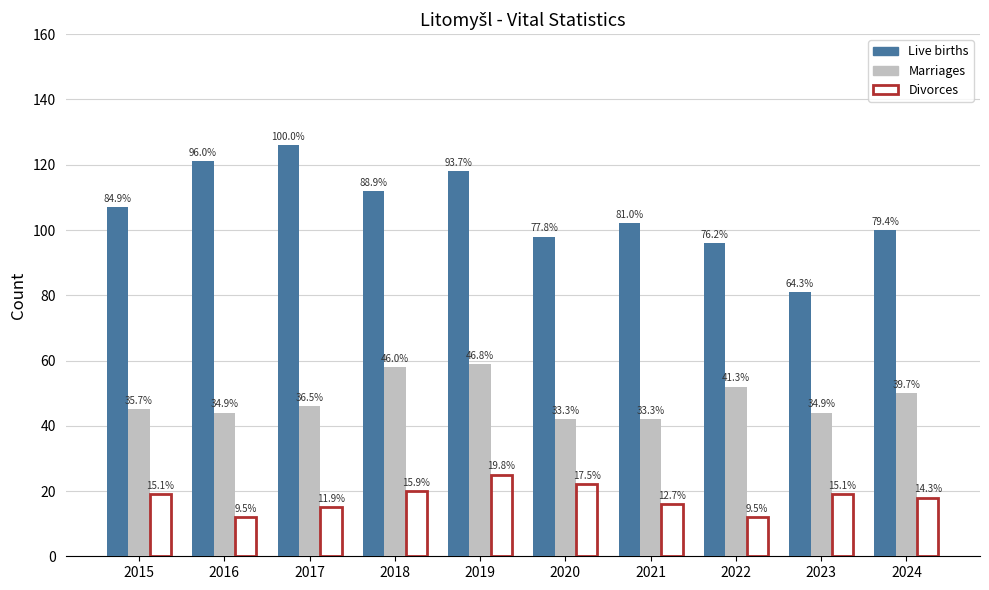

How many bars are there in total?

30